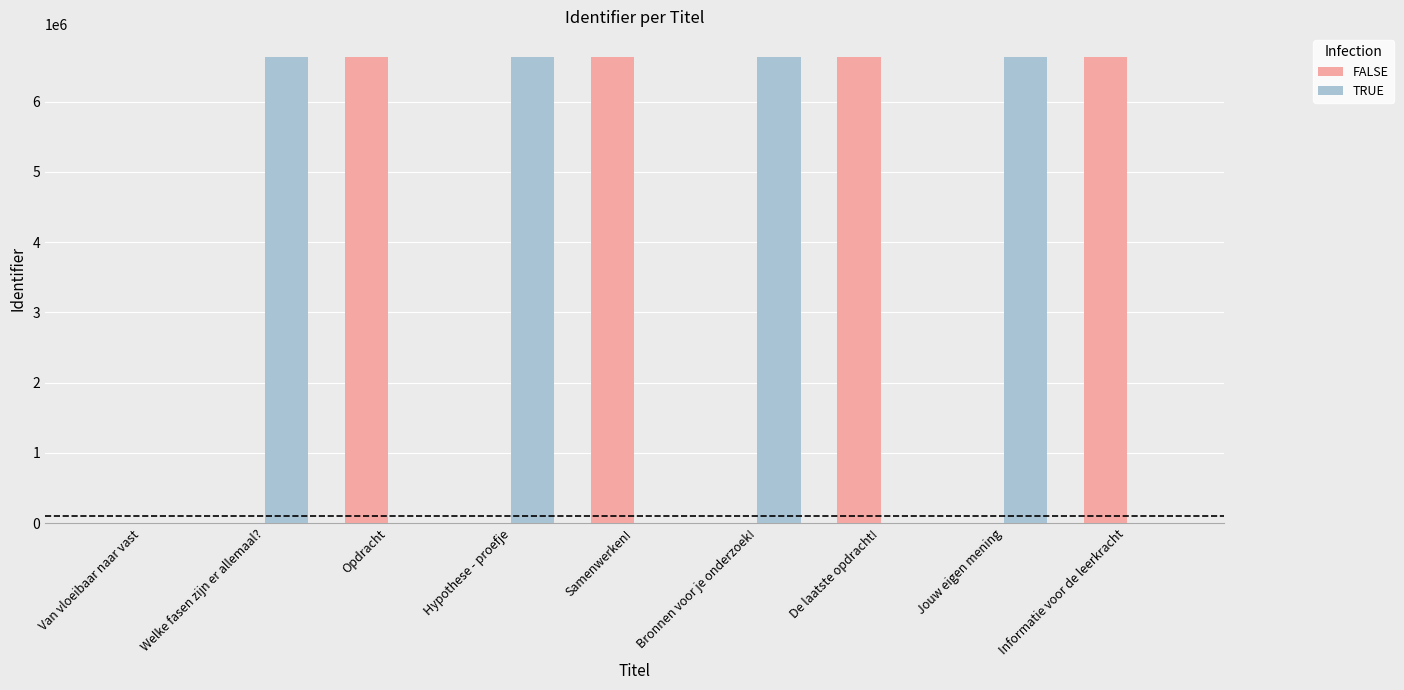

What is the sum of all TRUE values?

26515260